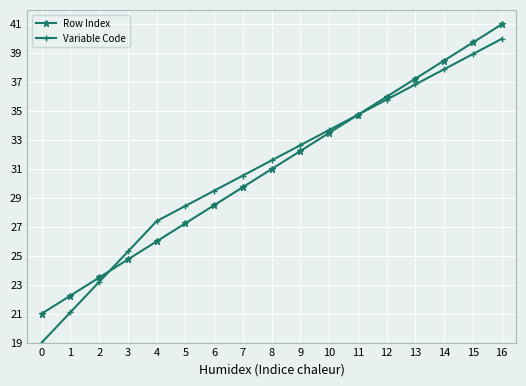

What is the sum of all Variable Code values?

526.7